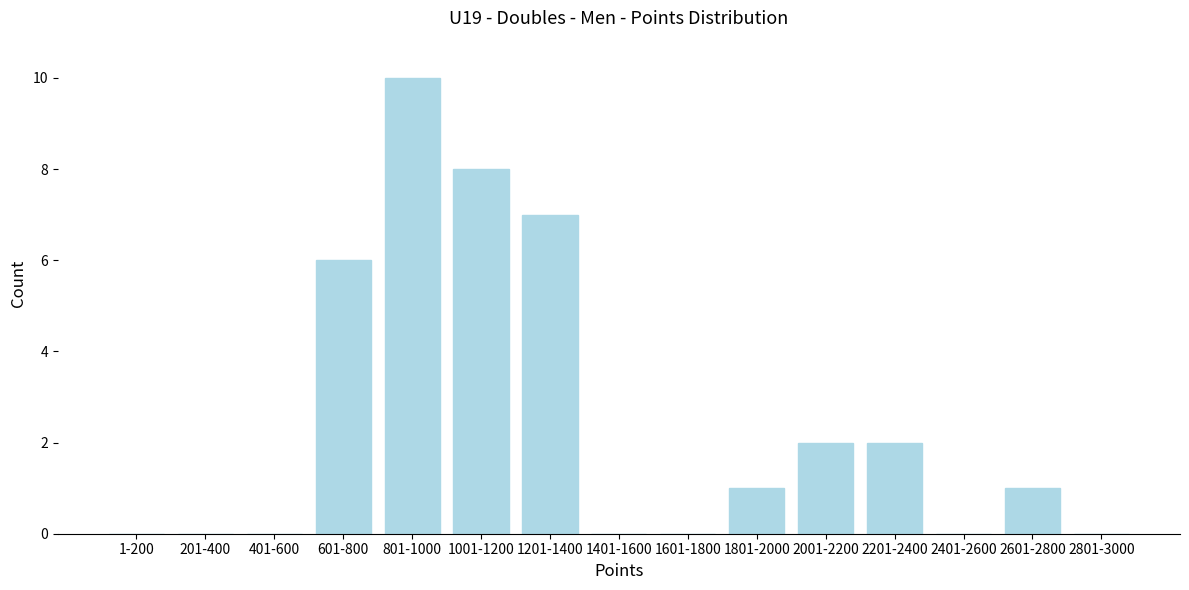

Reading left to right, list all the values displayed in this chart.

1-200=0	201-400=0	401-600=0	601-800=6	801-1000=10	1001-1200=8	1201-1400=7	1401-1600=0	1601-1800=0	1801-2000=1	2001-2200=2	2201-2400=2	2401-2600=0	2601-2800=1	2801-3000=0